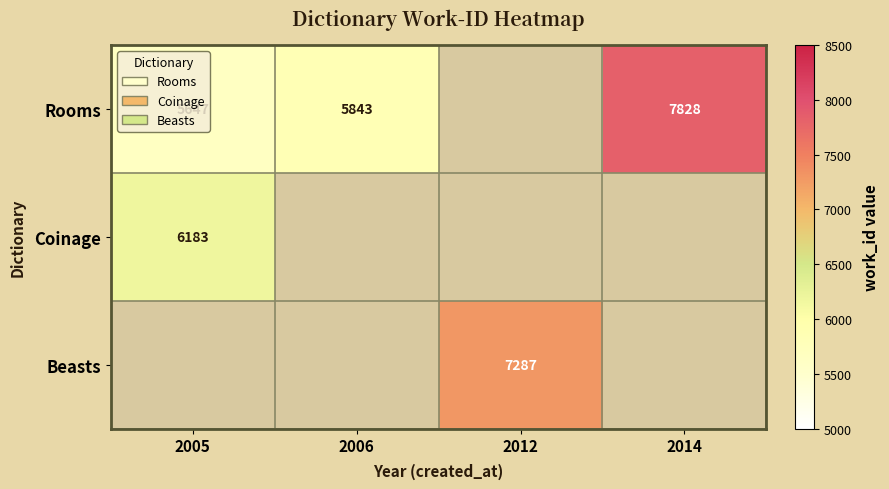

The value of Rooms at 2014 is 1638. True or false?

False